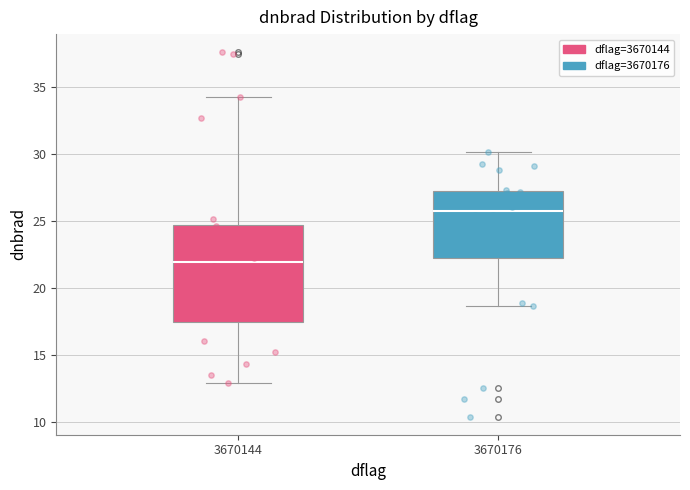

Which box is the tallest, from its lower edge to its upper edge?

3670144